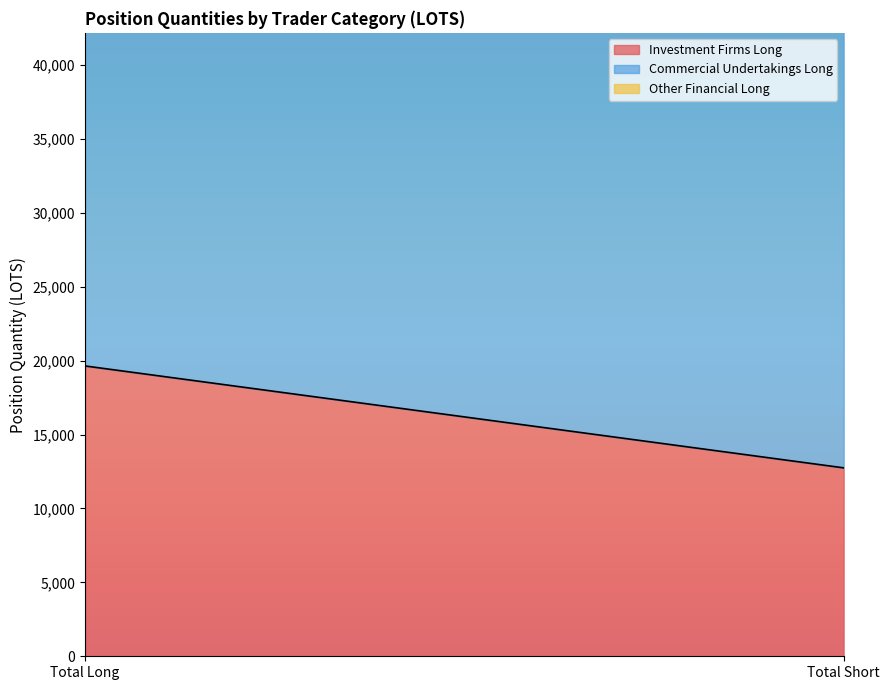

What is the maximum value for Other Financial Long?

5776.0